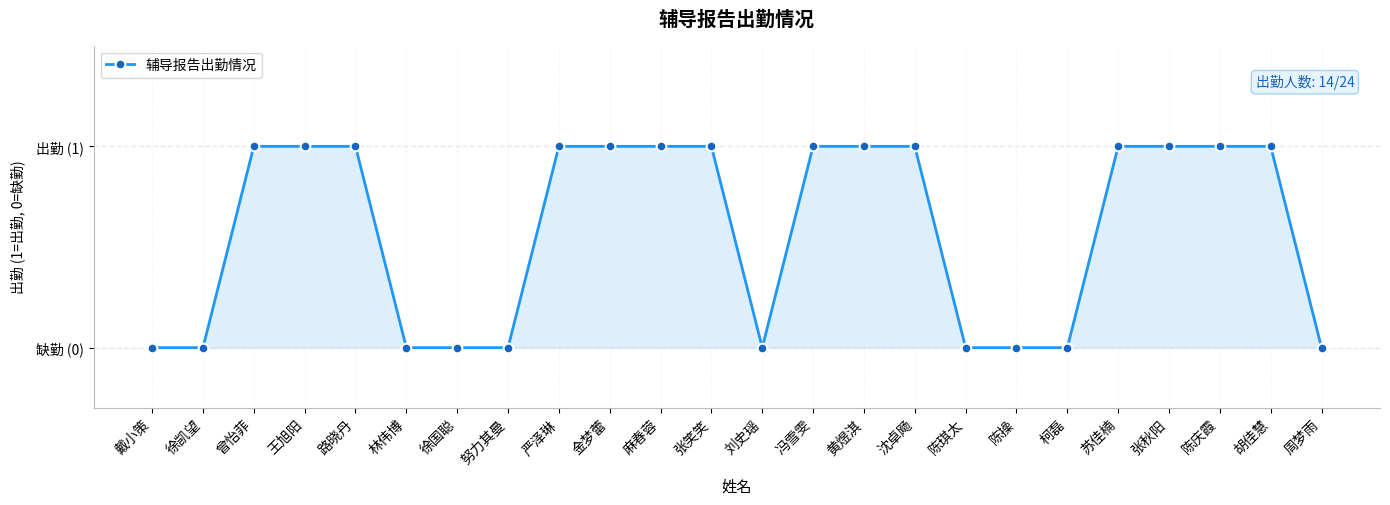

What position from the left is 路晓丹?

5